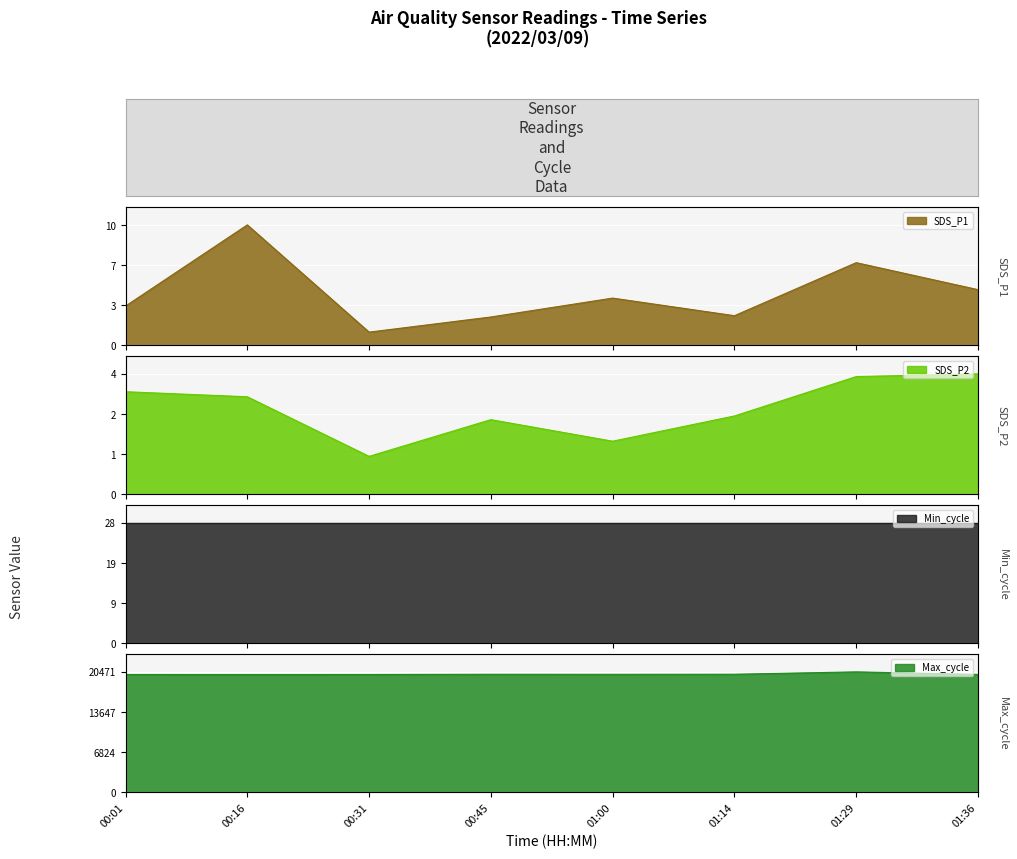

Where is SDS_P2 nearest to the value 2?

00:45